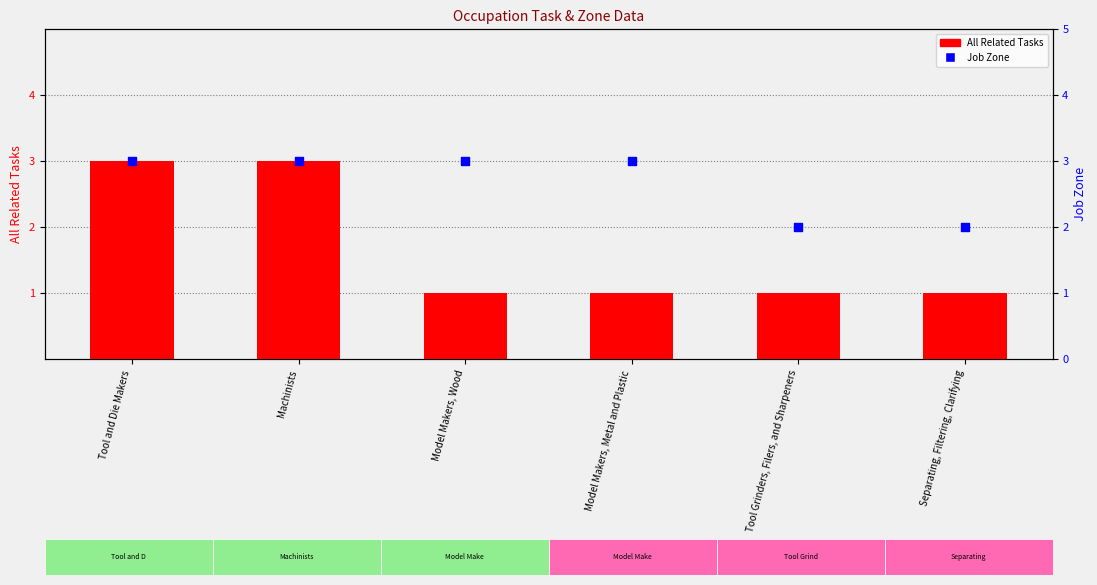

What are all the series names shown in the legend?

All Related Tasks, Job Zone